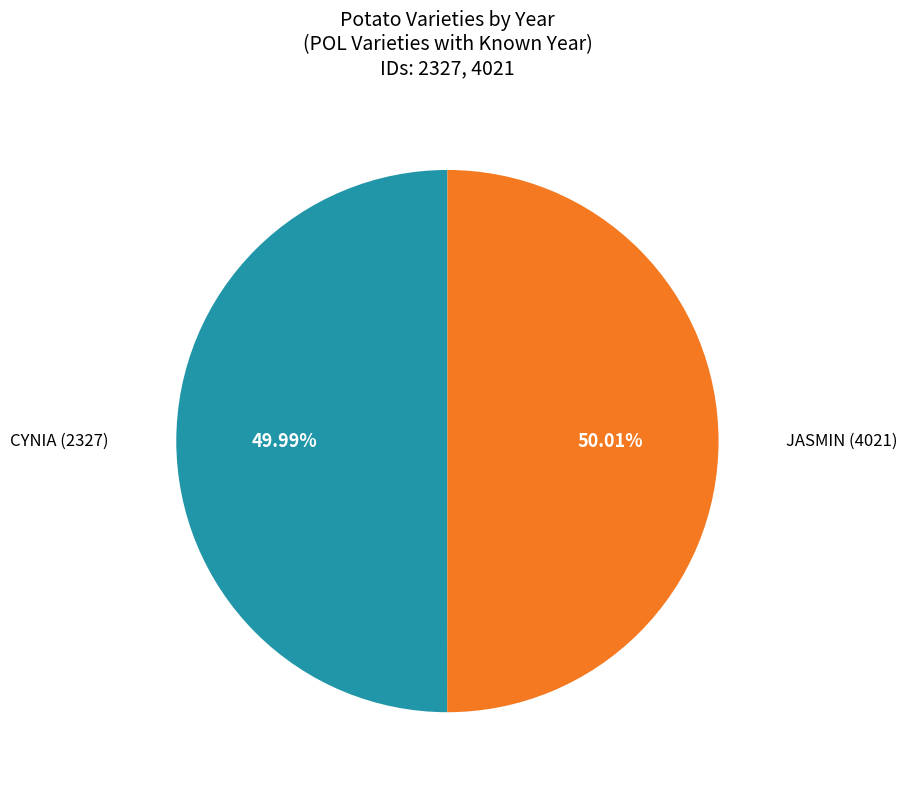

Is there any slice that represents more than half of the pie?

Yes